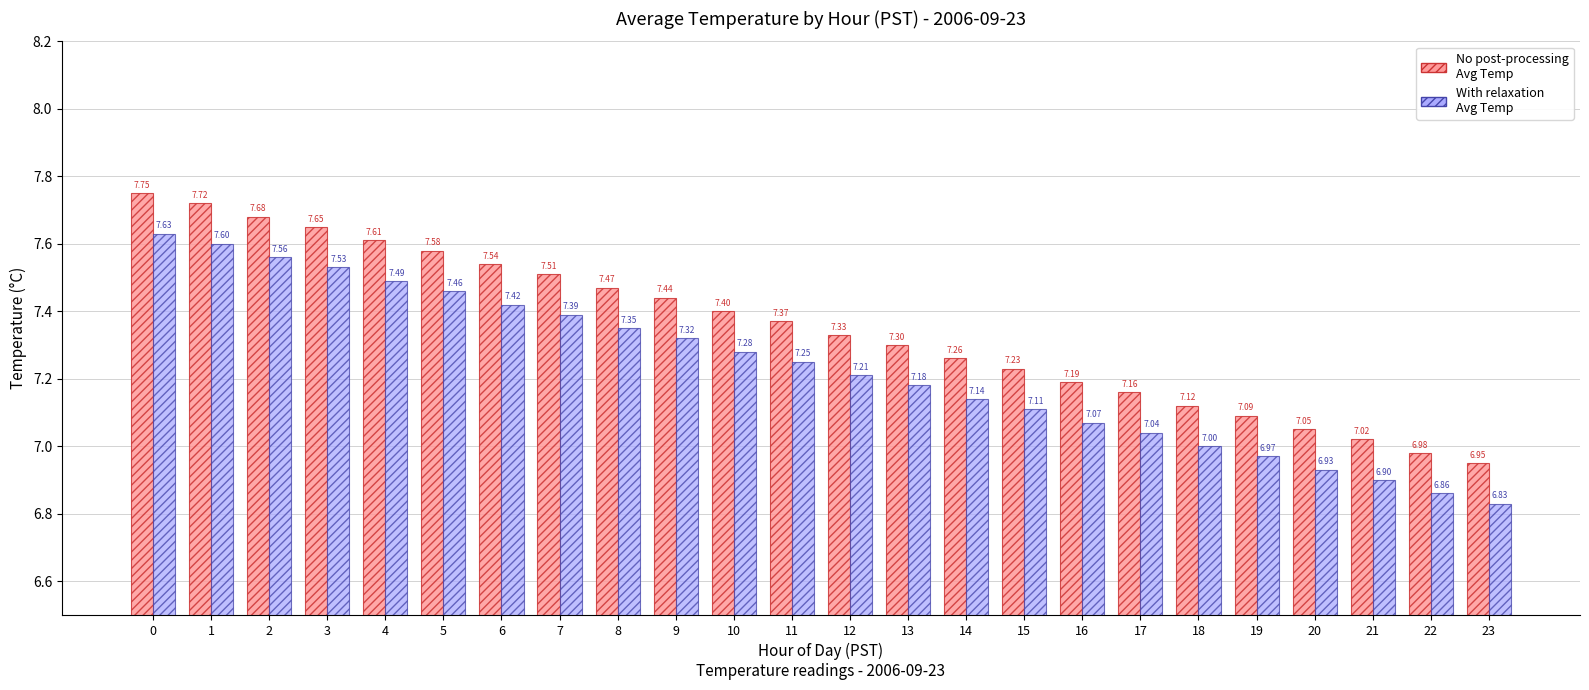

What is the total value across all series at 21?

13.9